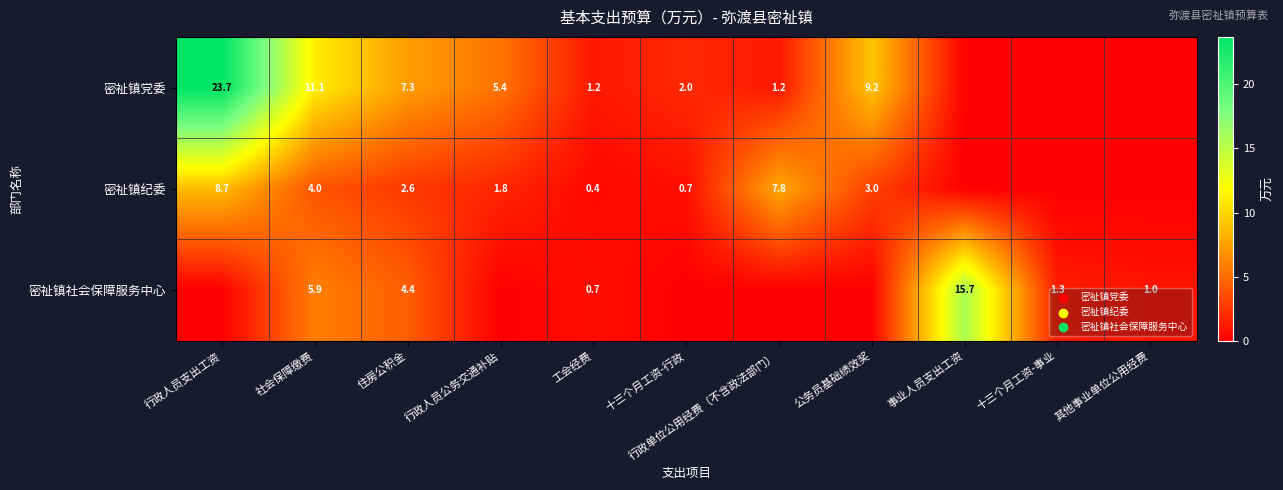

What is the difference between the 密祉镇党委 values at 工会经费 and 十三个月工资-行政?

0.8